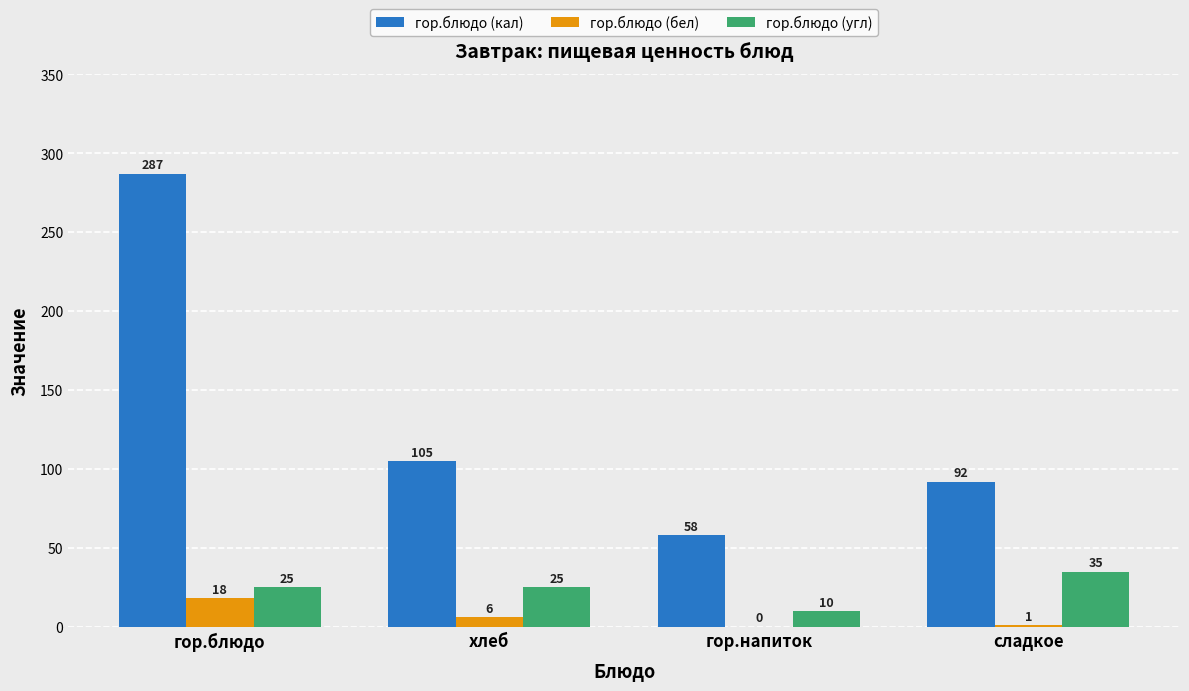

At which label does гор.блюдо (кал) reach its peak?

гор.блюдо